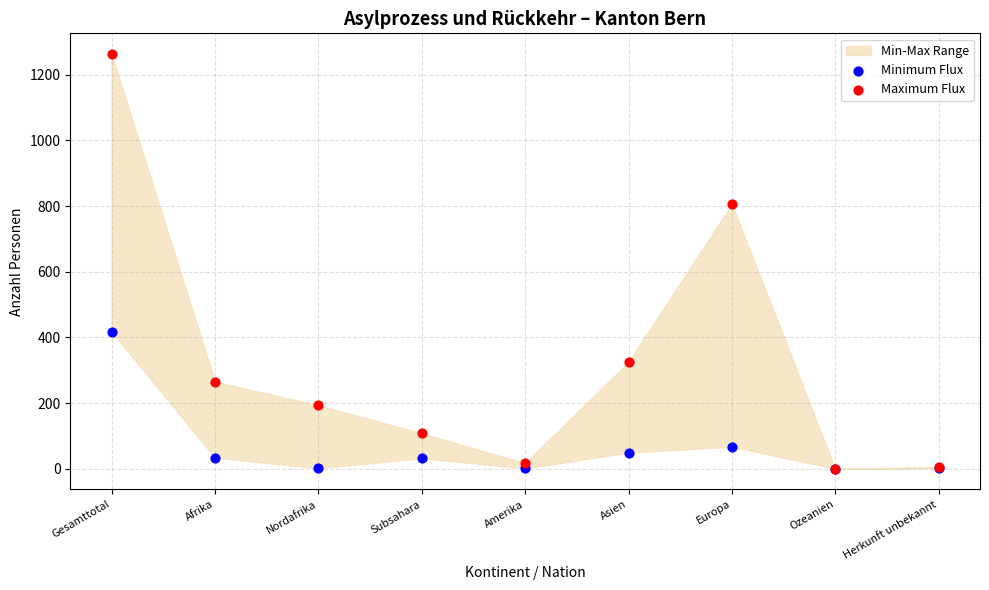

Across all series, what Y value is closest to 631?

806